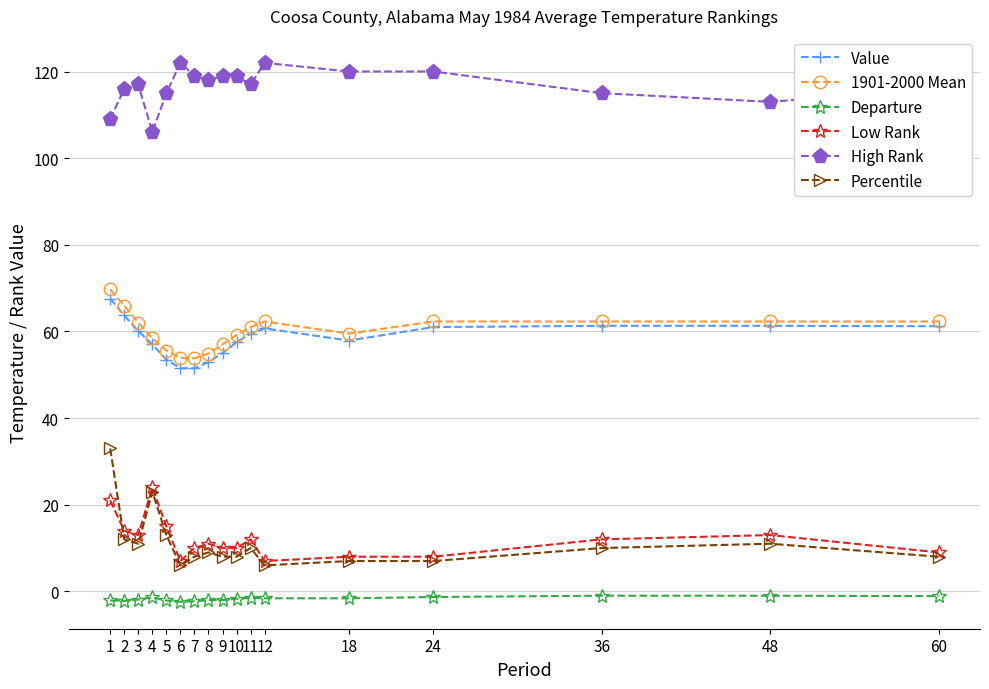

How many series are shown in this chart?

6